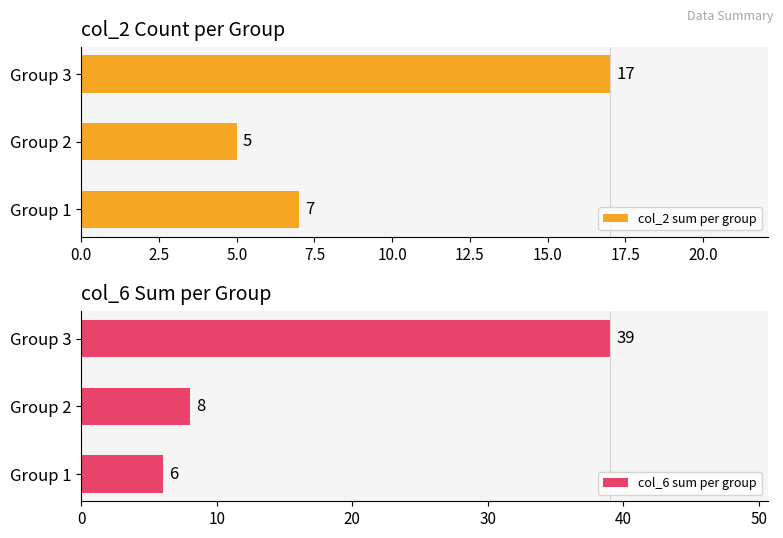

The value of col_6 sum per group at Group 1 is 3. True or false?

False